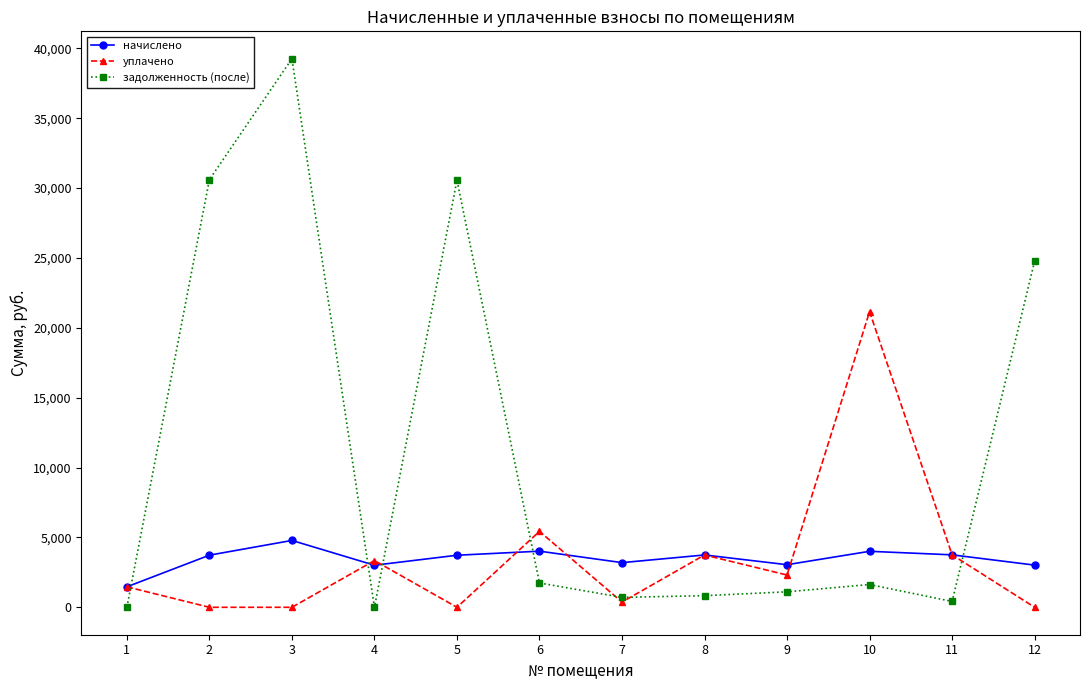

In начислено, how many points are higher than both neighbors (excluding endpoints)?

4